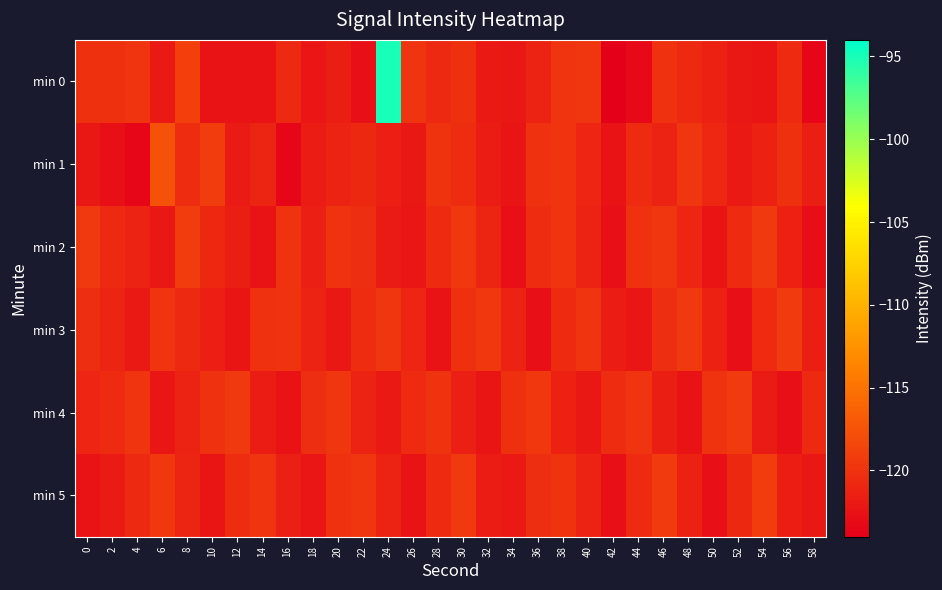

At 22, list the series in order from smallest to largest.

min 0, min 4, min 1, min 3, min 2, min 5